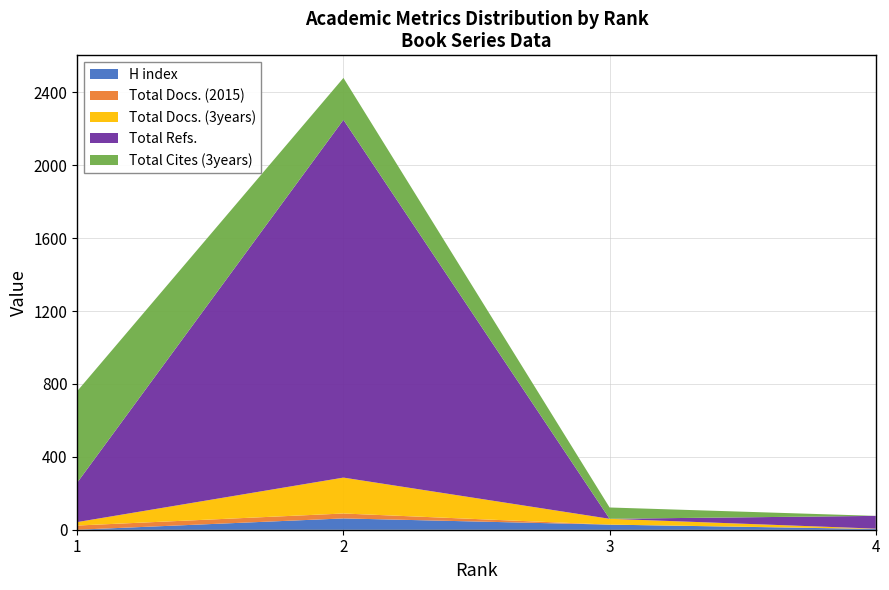

Reading right to left, what are all the values shown in this chart?

H index: 4	28	62	0
Total Docs. (2015): 1	0	27	23
Total Docs. (3years): 1	32	197	19
Total Refs.: 70	0	1963	217
Total Cites (3years): 0	62	230	502